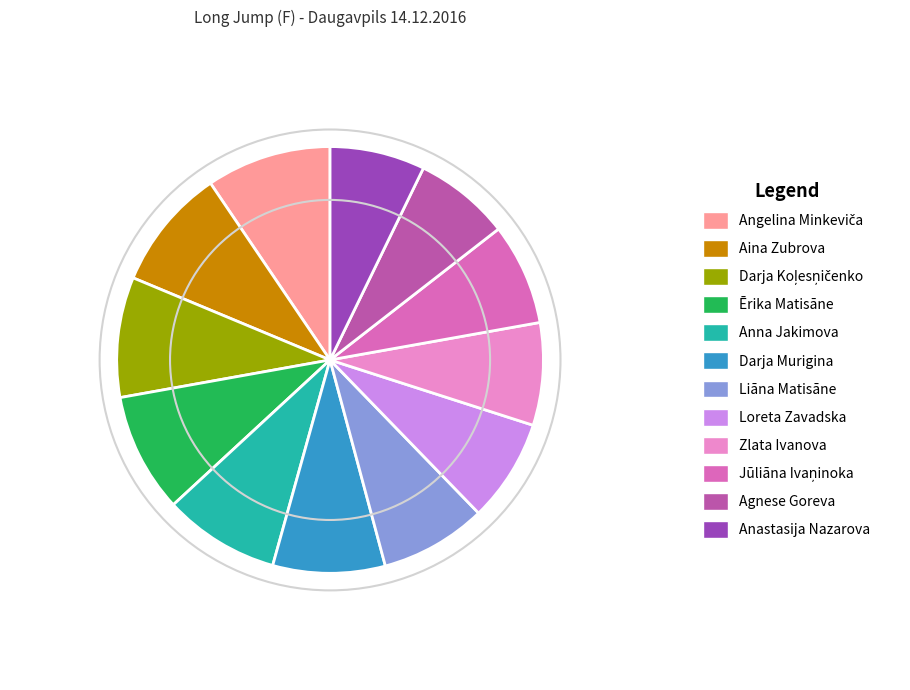

True or false: Zlata Ivanova accounts for 15% of the total.

False